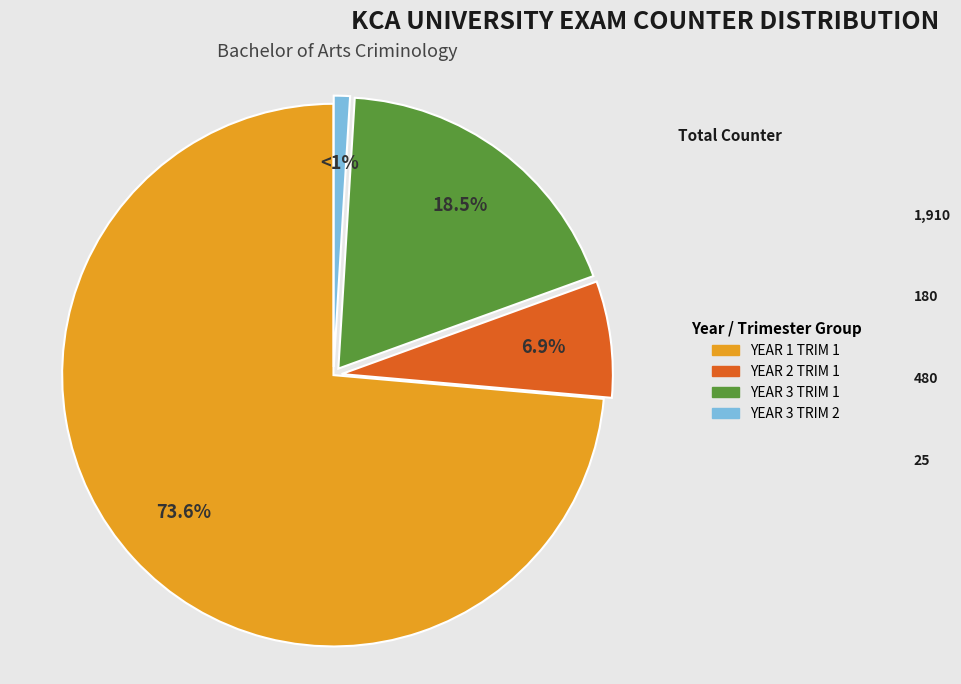

Is there any slice that represents more than half of the pie?

Yes